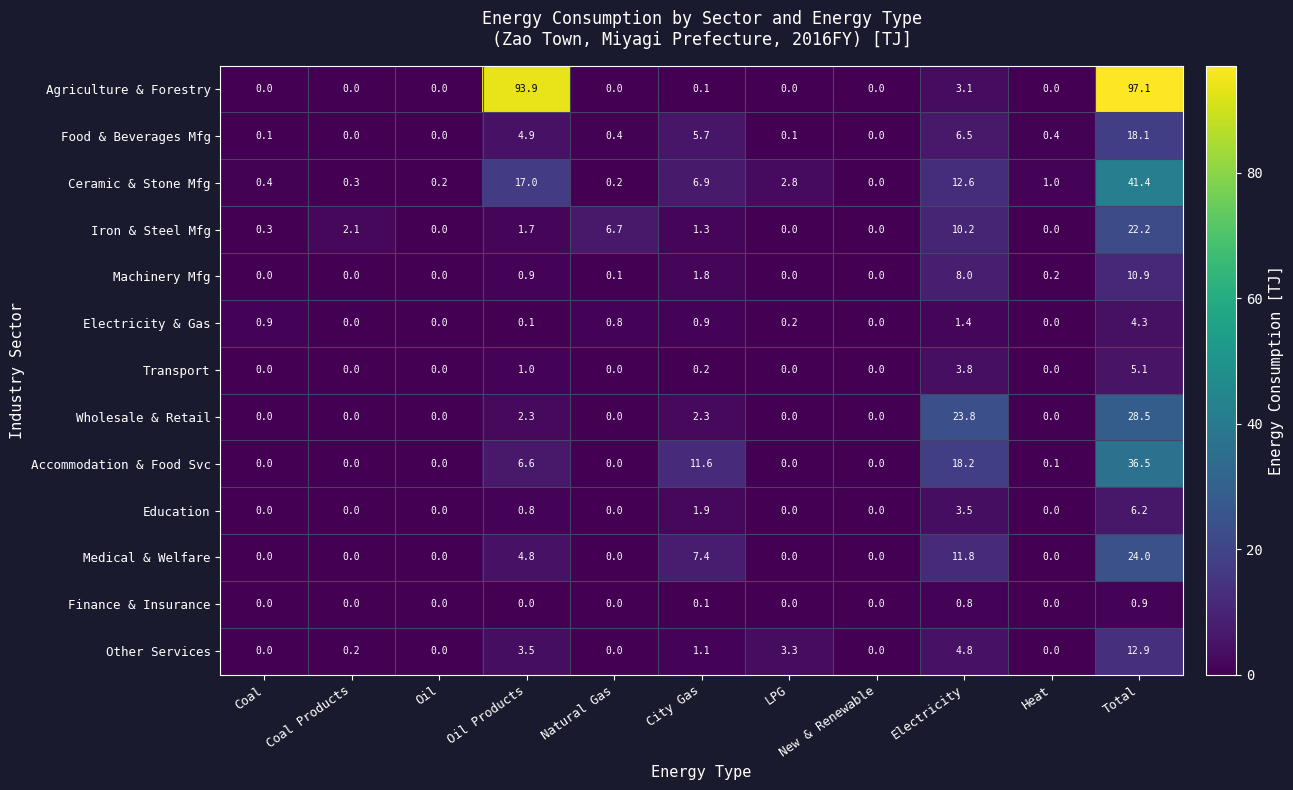

Which category has the highest value in the Agriculture & Forestry series?

Total